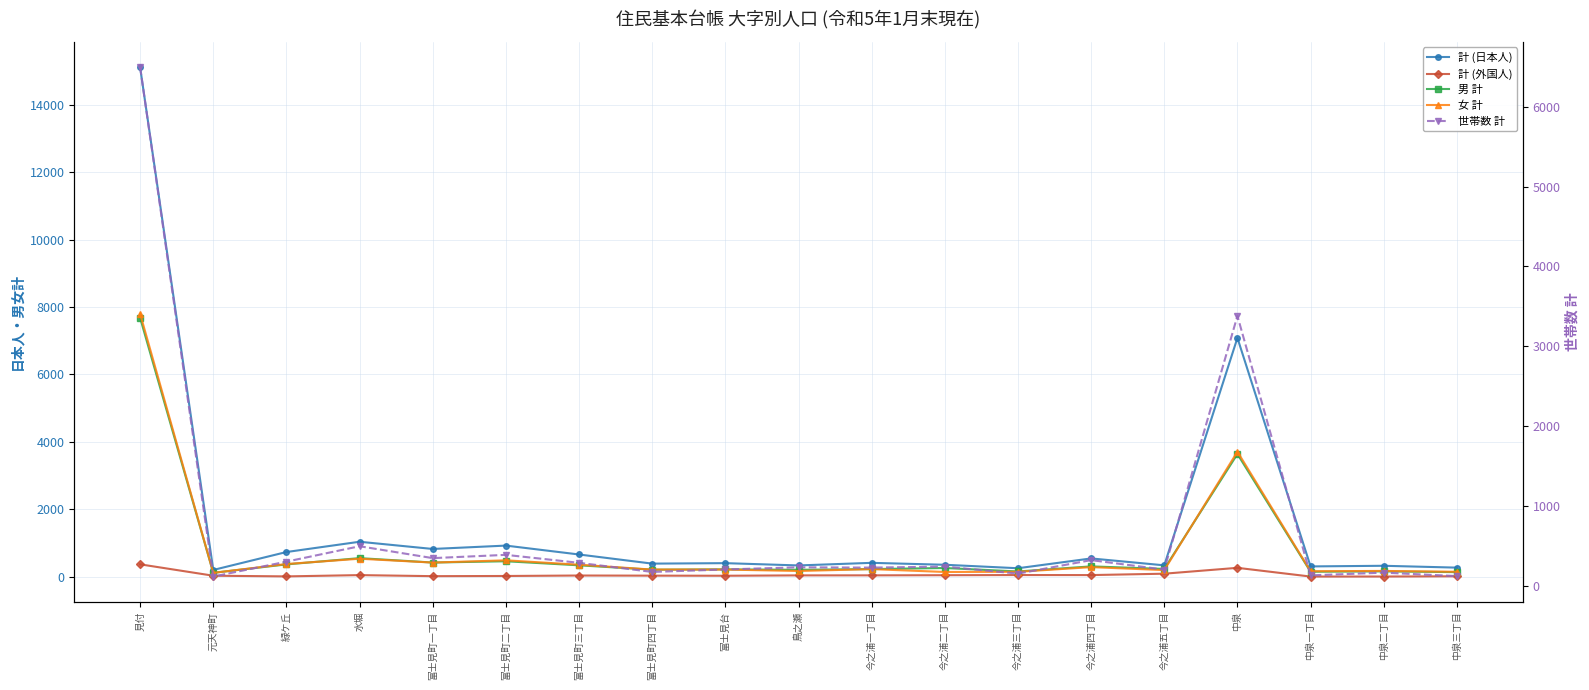

In 世帯数 計, how many points are higher than both neighbors (excluding endpoints)?

7